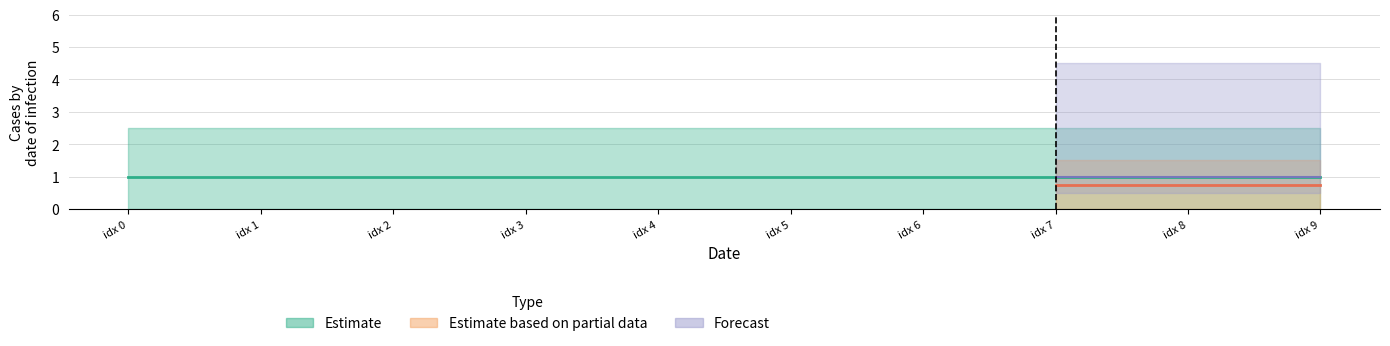

What is the sum of the Forecast values at 0 and 0?

2